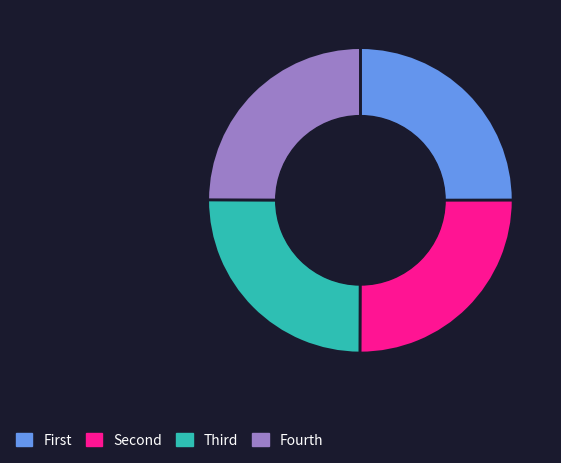

Is there any slice that represents more than half of the pie?

No